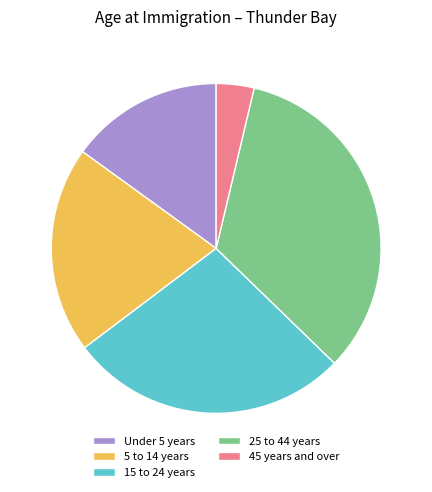

How many slices are in this pie chart?

5